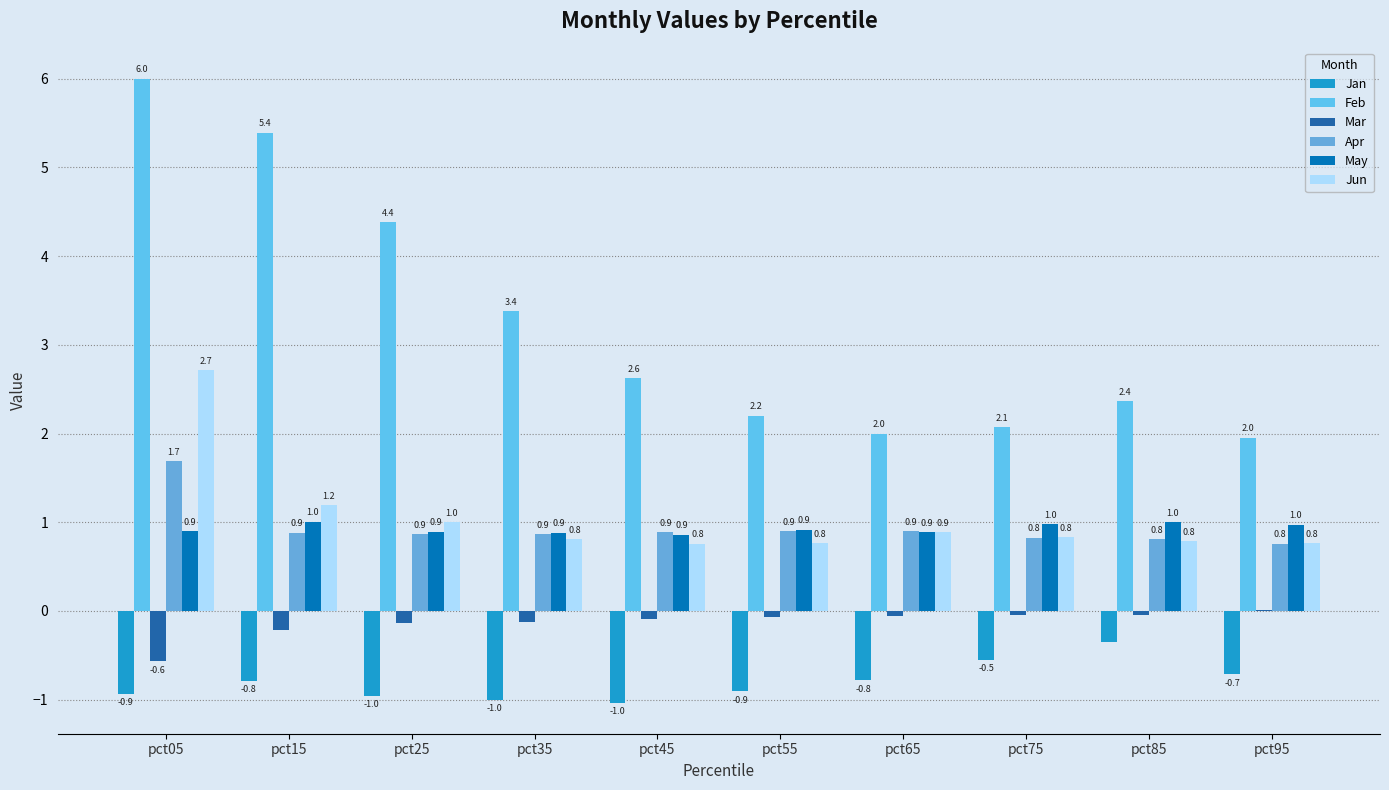

Between pct75 and pct95, which series saw the biggest shift?

Jan